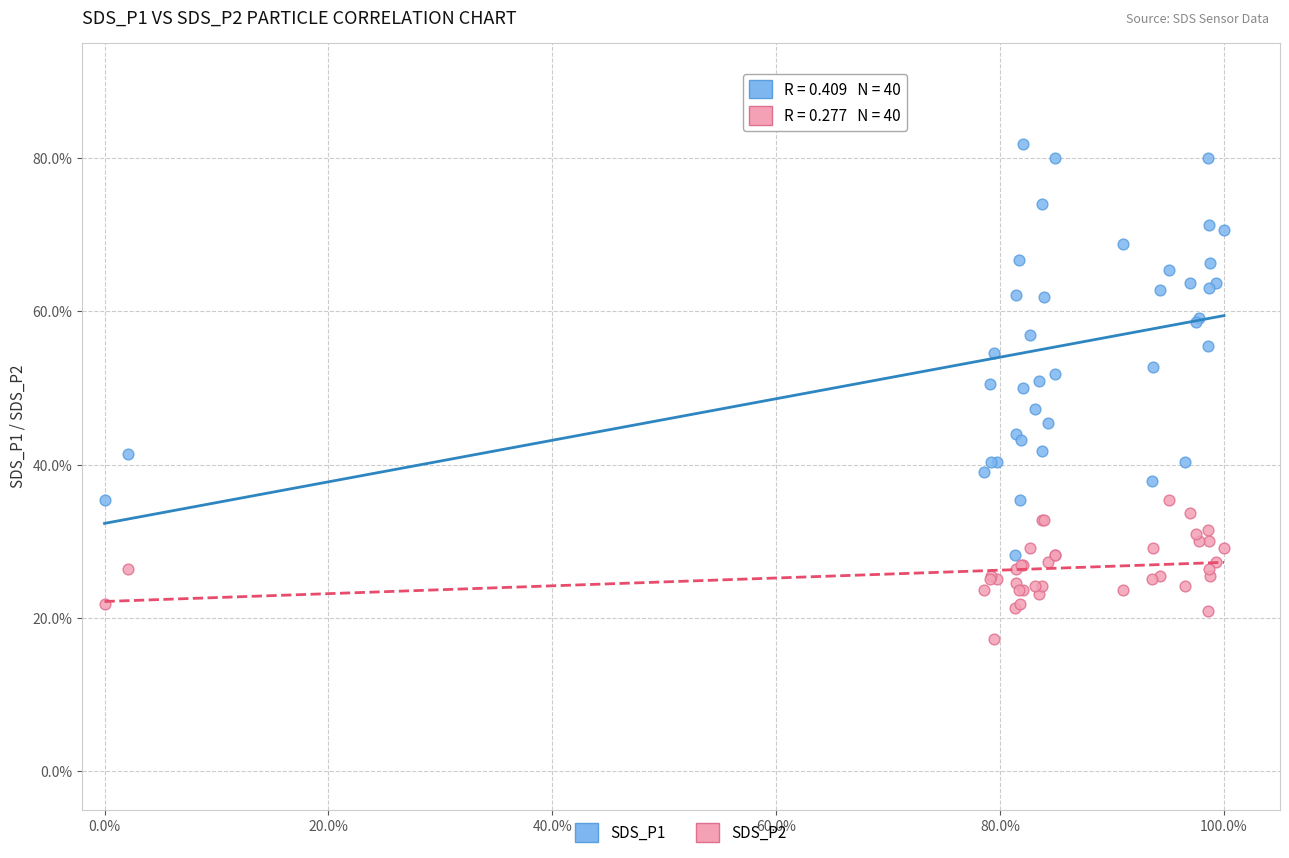

Which series reaches the maximum Y coordinate?

SDS_P1